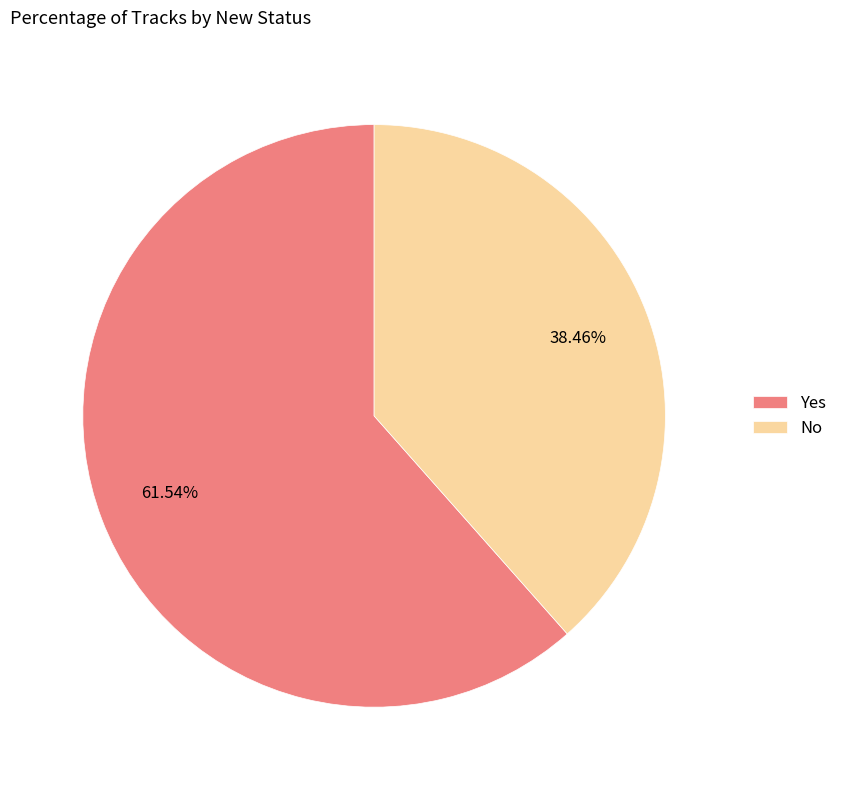

What is the largest slice in the pie chart?

Yes